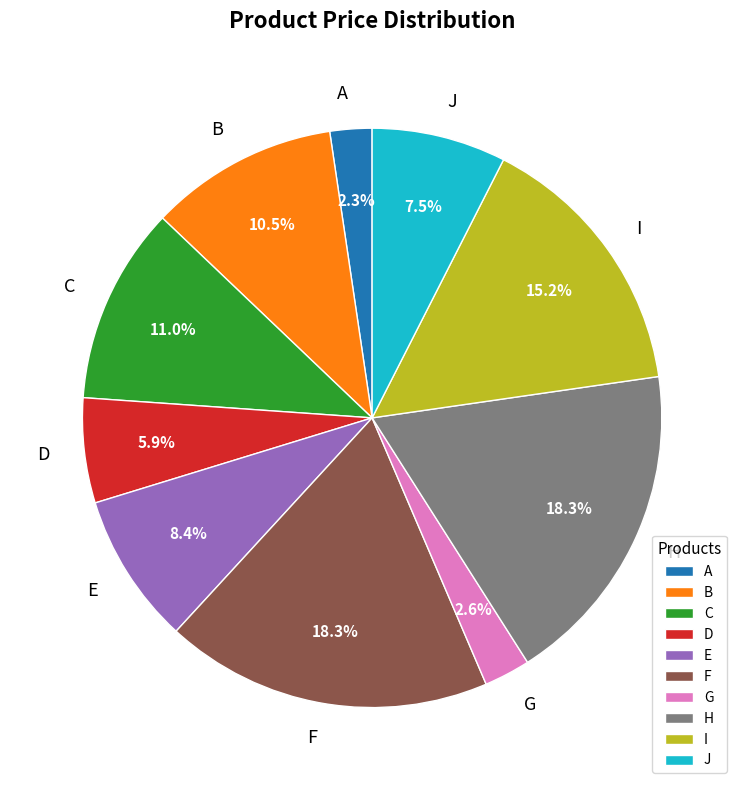

Does any single category account for the majority?

No